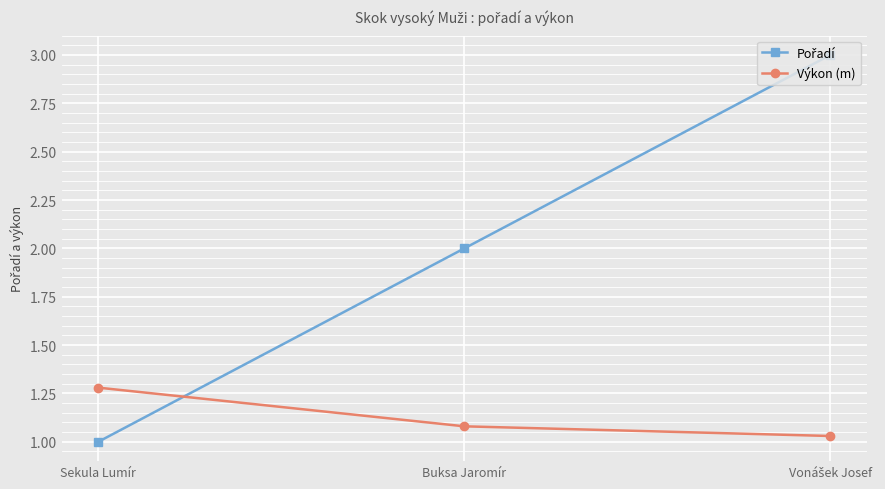

How many series are shown in this chart?

2